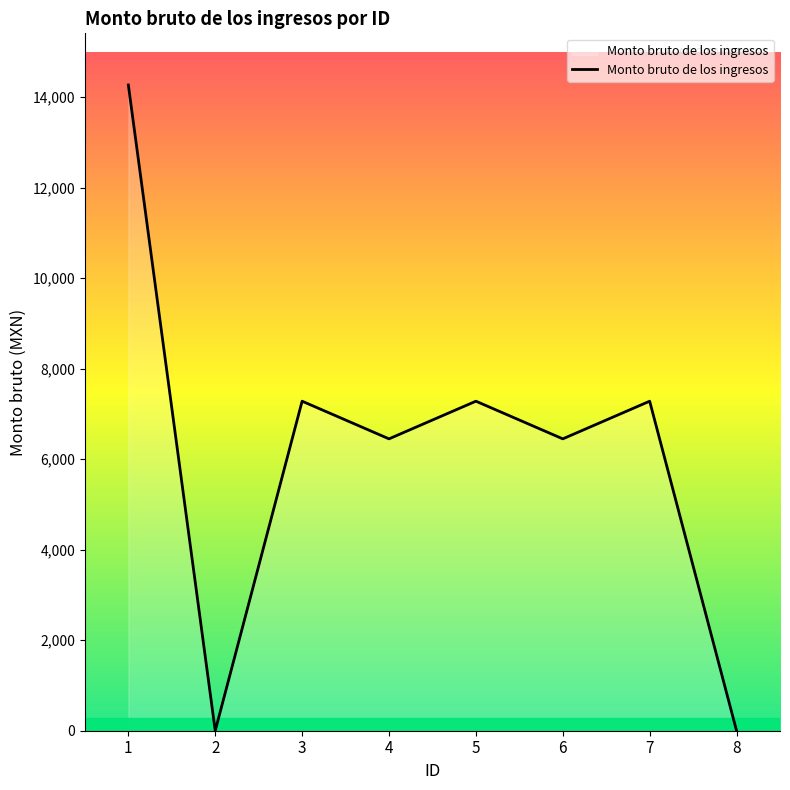

True or false: the data shows 0 at 2.

True